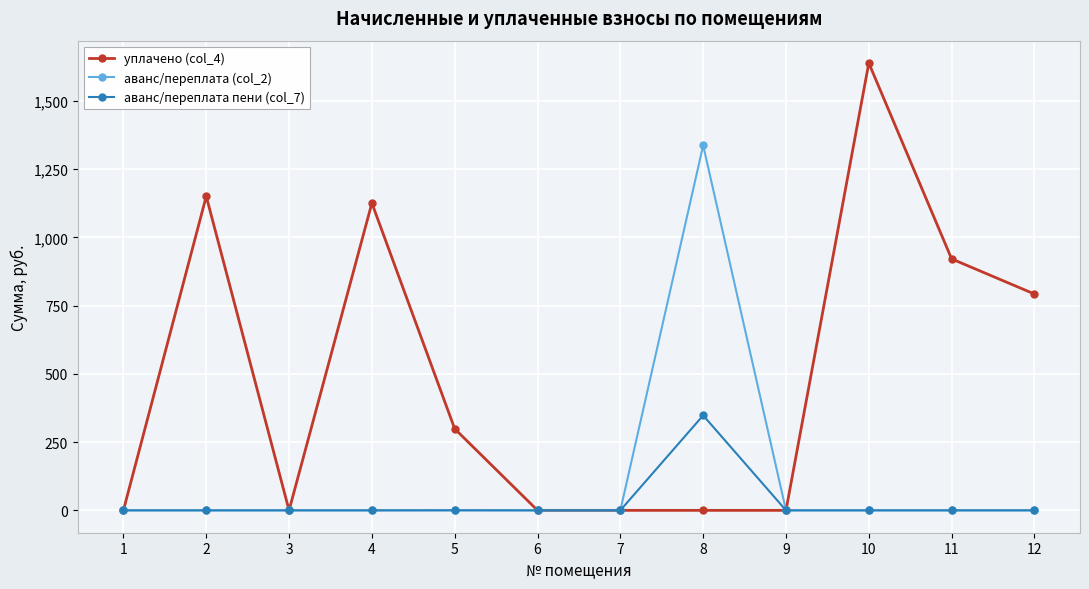

List the series in order of their peak value, highest first.

уплачено (col_4), аванс/переплата (col_2), аванс/переплата пени (col_7)